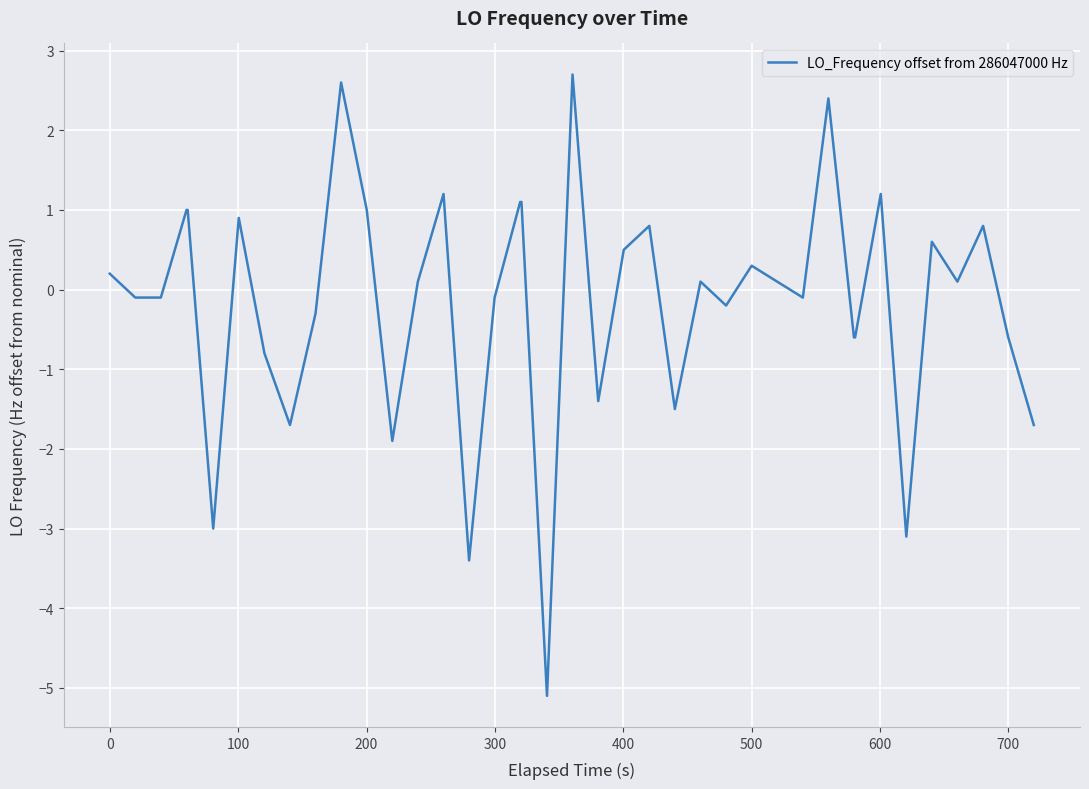

Reading left to right, what are all the values shown in this chart?

0.2	-0.1	-0.1	1.0	1.0	-3.0	0.9	-0.8	-1.7	-0.3	2.6	1.0	-1.9	0.1	1.2	-3.4	-0.1	1.1	1.1	-5.1	2.7	-1.4	0.5	0.8	-1.5	0.1	-0.2	0.3	0.1	-0.1	2.4	-0.6	-0.6	1.2	-3.1	0.6	0.1	0.8	-0.6	-1.7